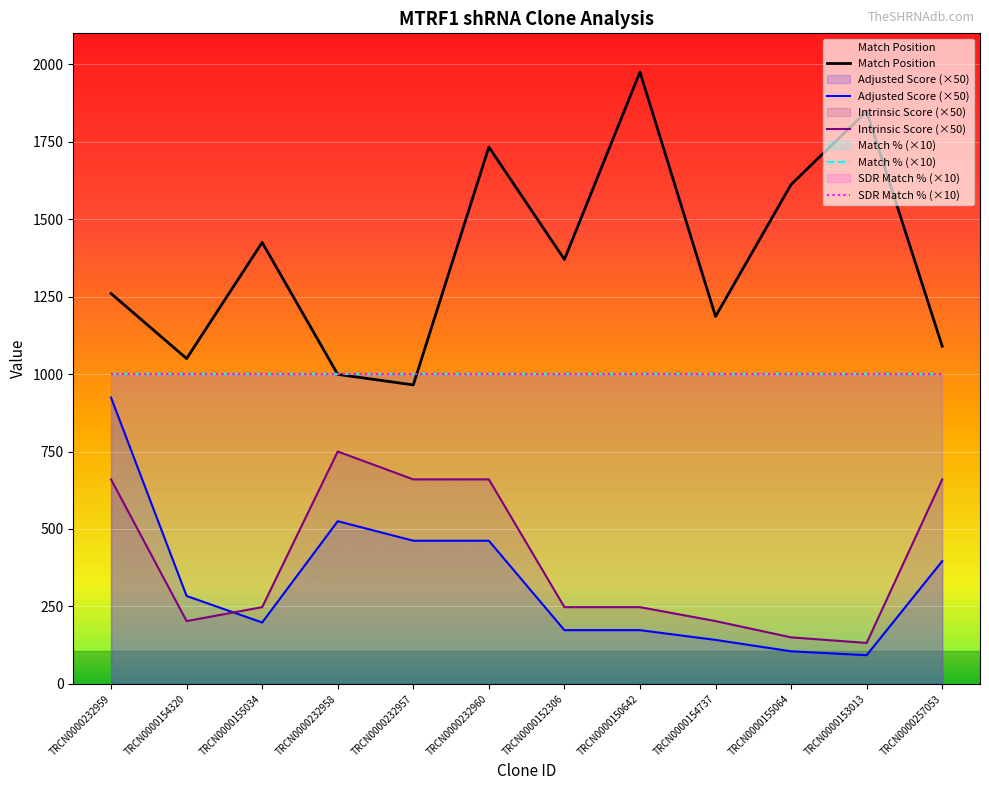

What is the difference between the maximum and second lowest values in the Match Position series?

976.0